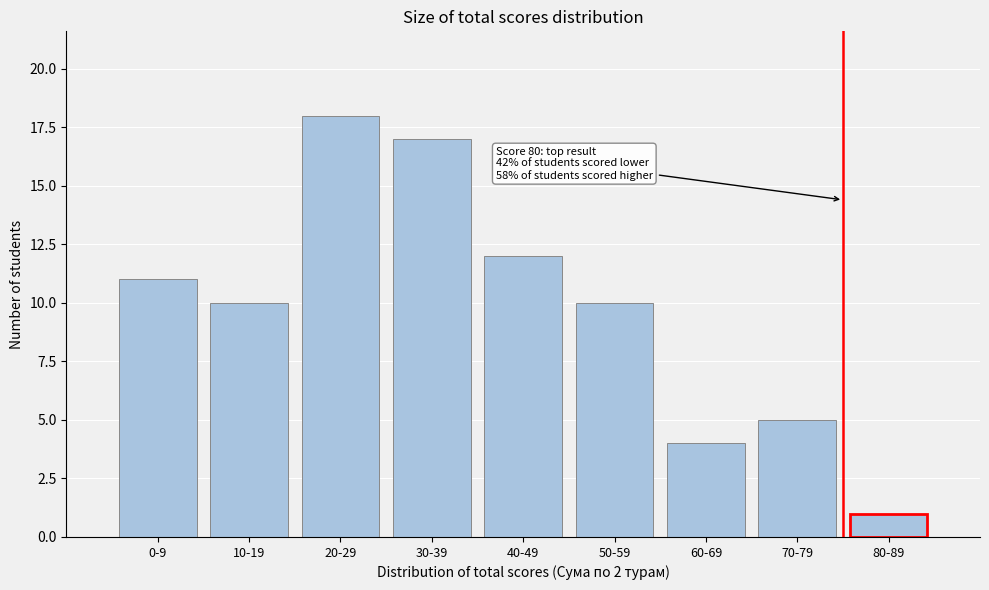

Reading left to right, what are all the values shown in this chart?

11	10	18	17	12	10	4	5	1